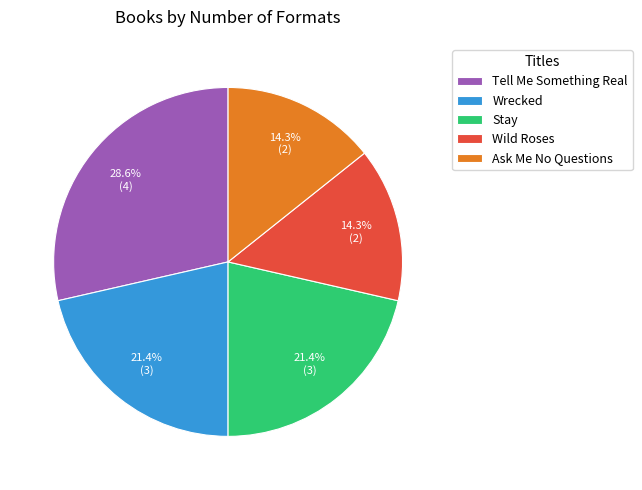

To the nearest percent, what is the combined percentage of Wild Roses and Ask Me No Questions?

29%